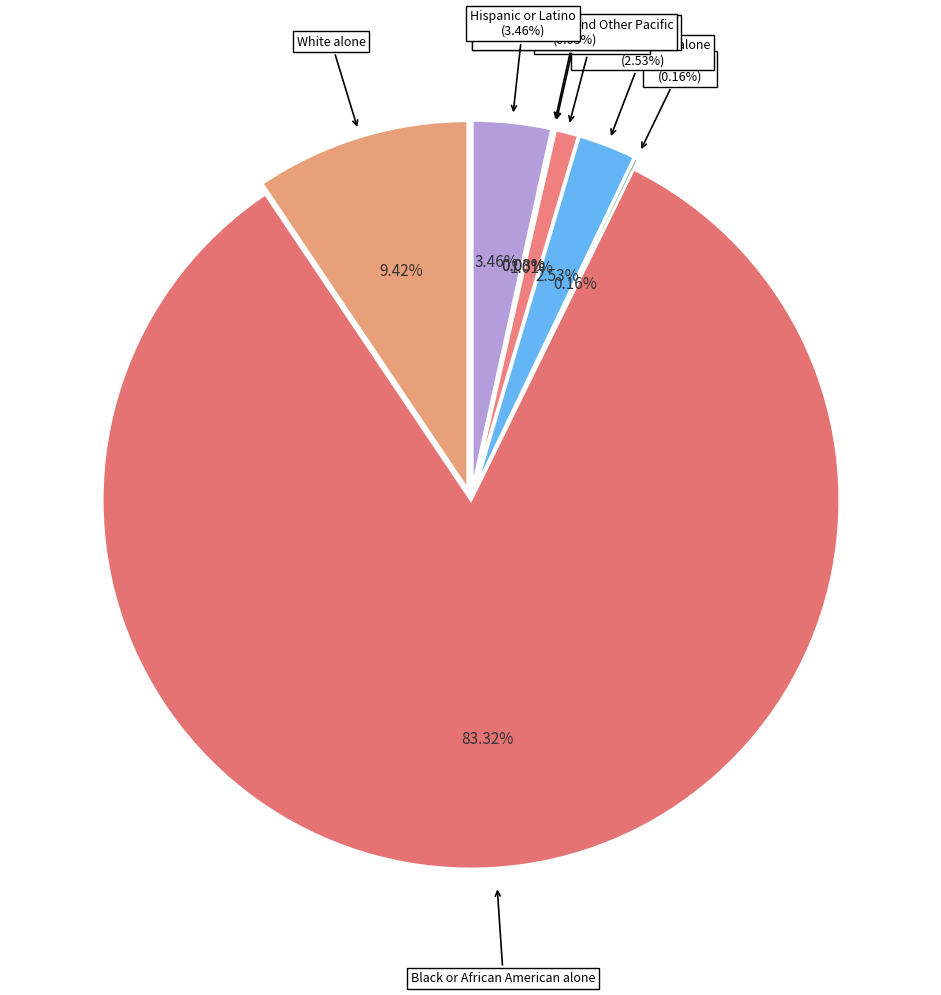

Is there a majority slice in this chart?

Yes